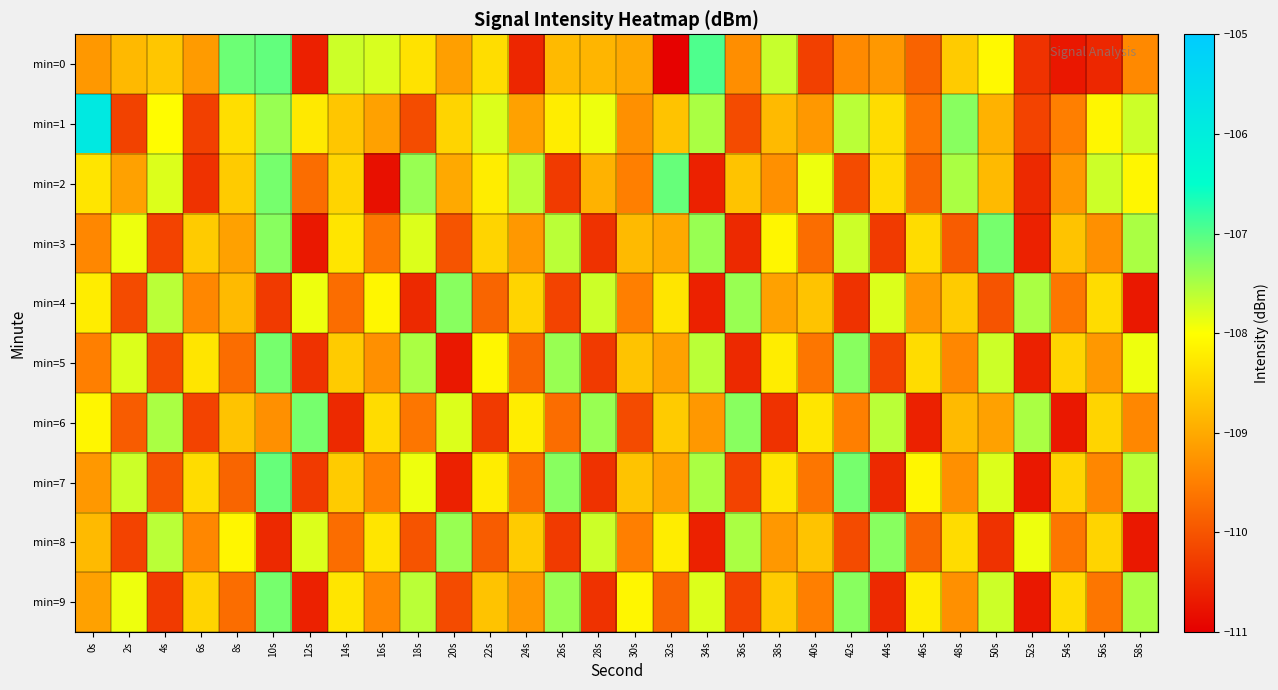

Which series changed the most between 40s and 44s?

min=8